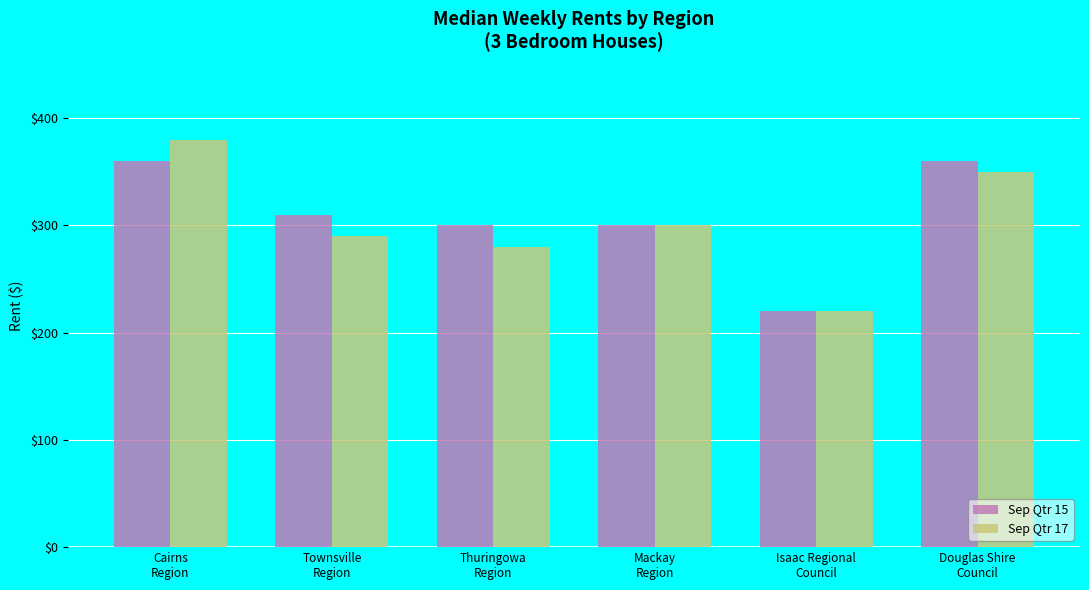

What position from the right is Mackay
Region?

3